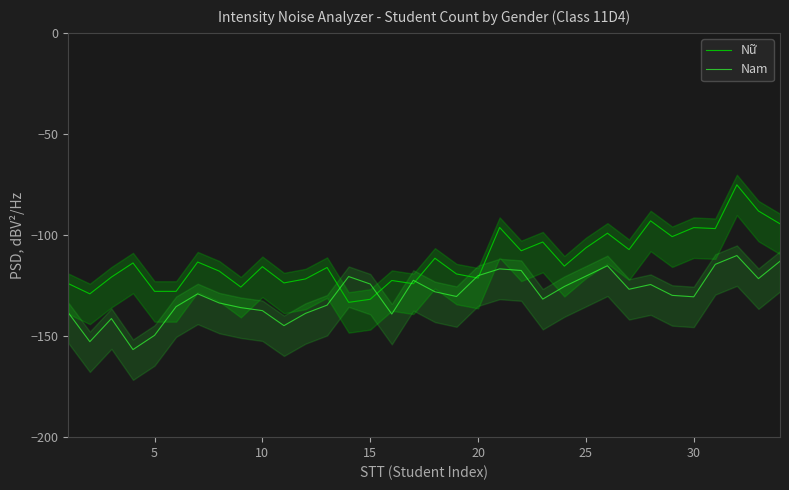

What is the lowest value of the Nam series?

-156.7